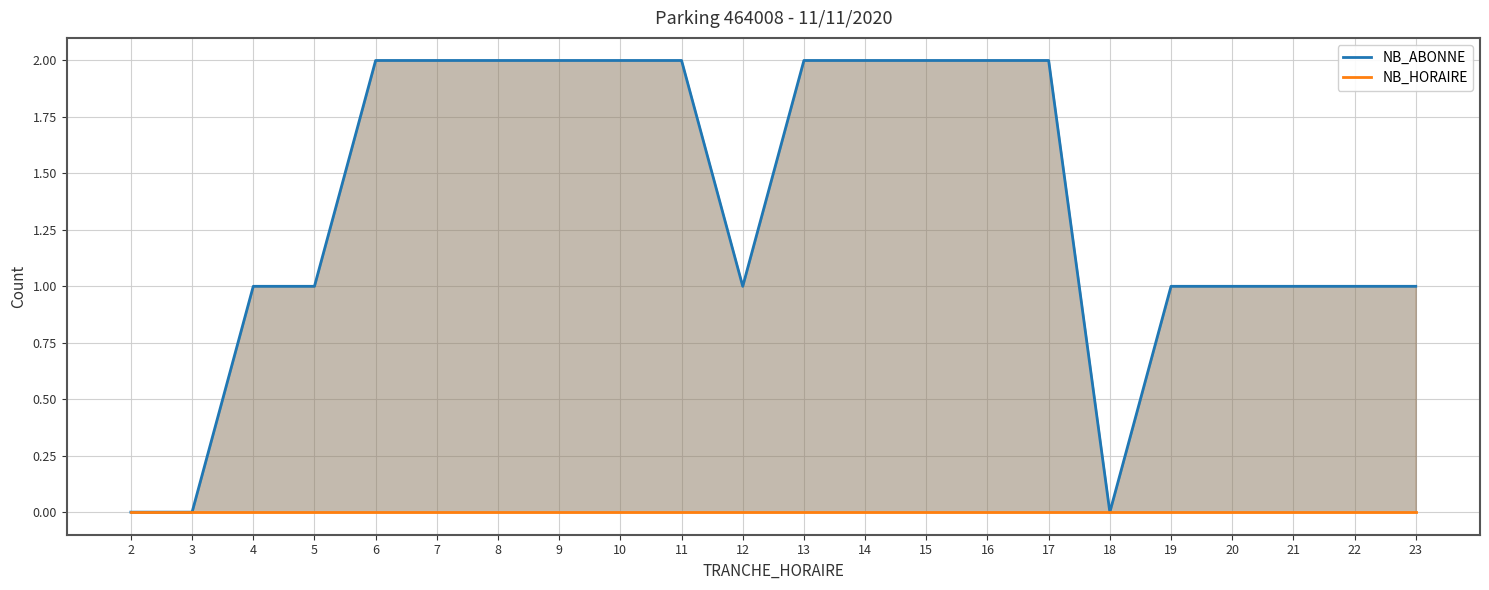

Which series changed the most between 18 and 22?

NB_ABONNE